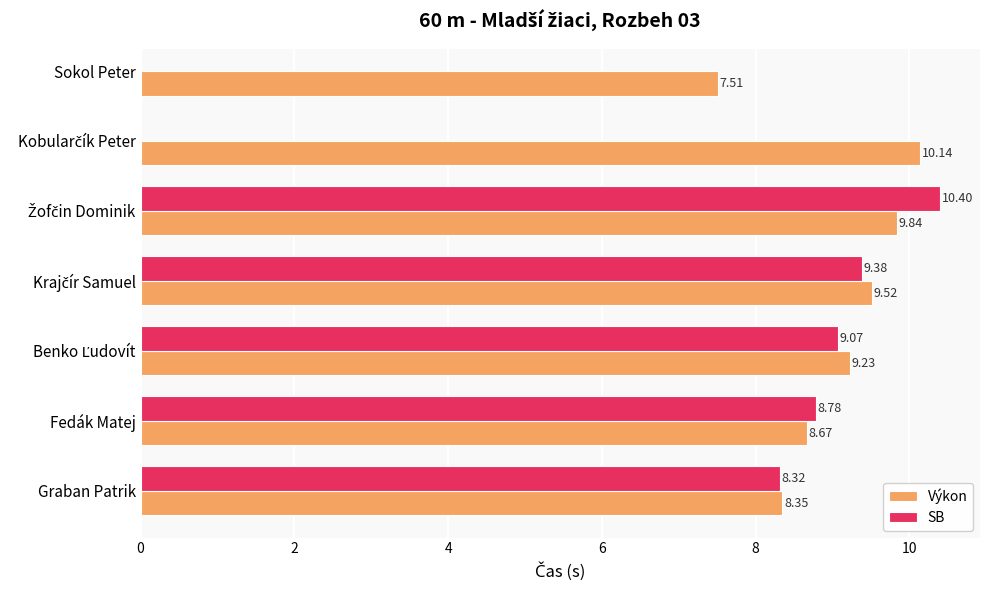

What is the average value of the Výkon series?

9.0